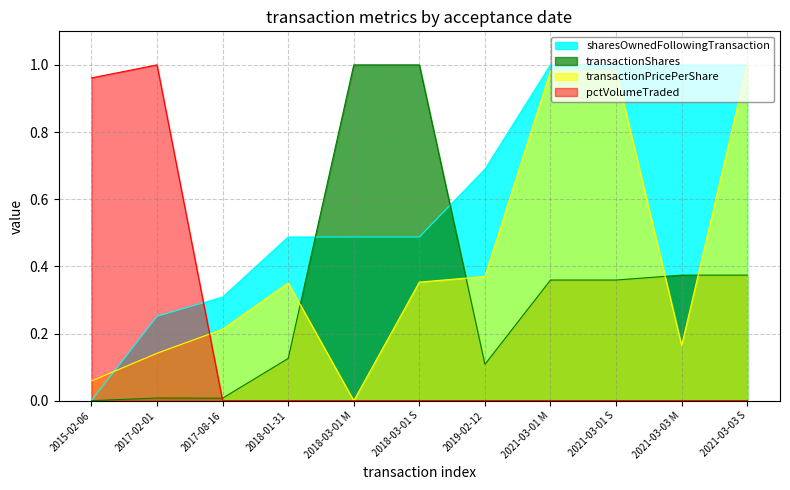

The pctVolumeTraded series shows -0.5 at 2018-03-01 S. True or false?

False